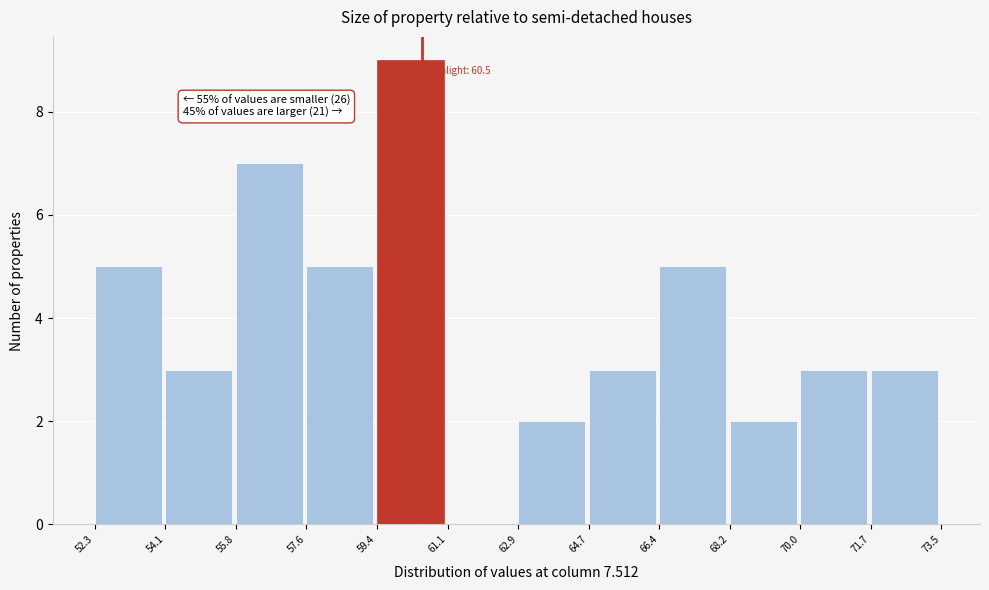

Which range on the x-axis has the tallest bar?

59.4 to 61.1